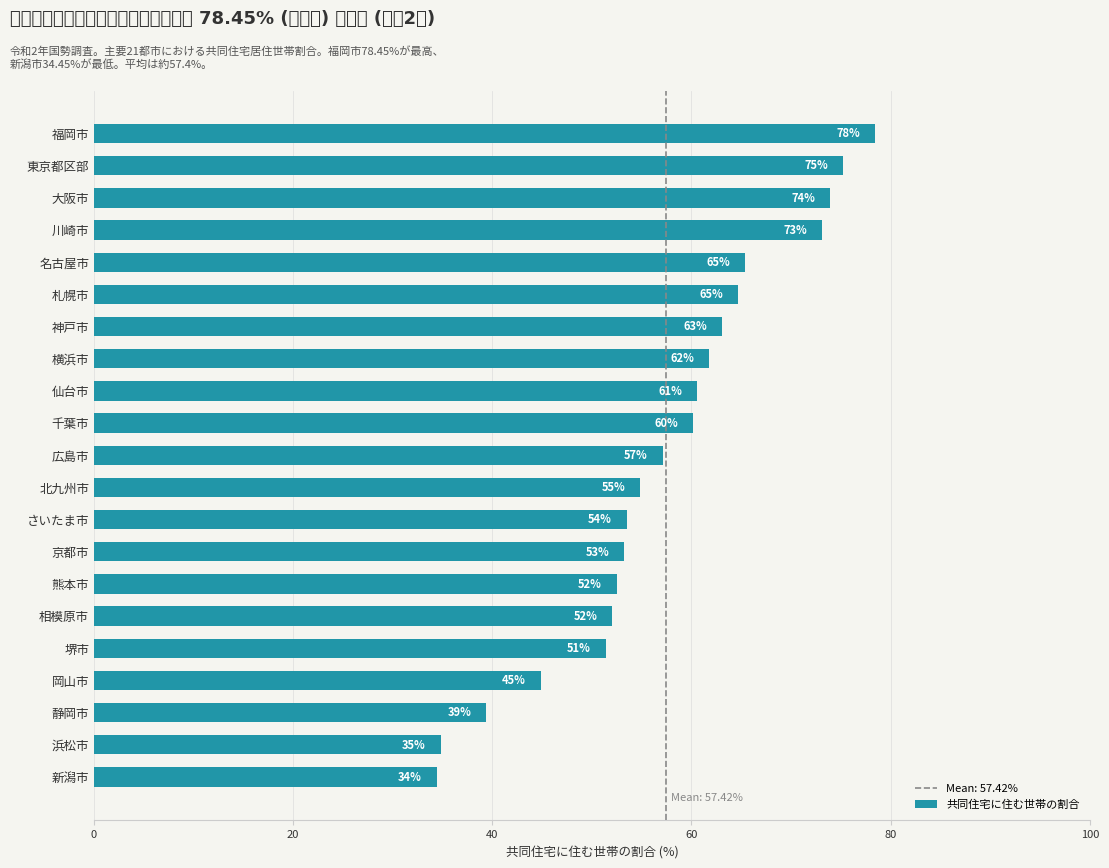

Are the bars grouped side by side (vs. stacked)?

No